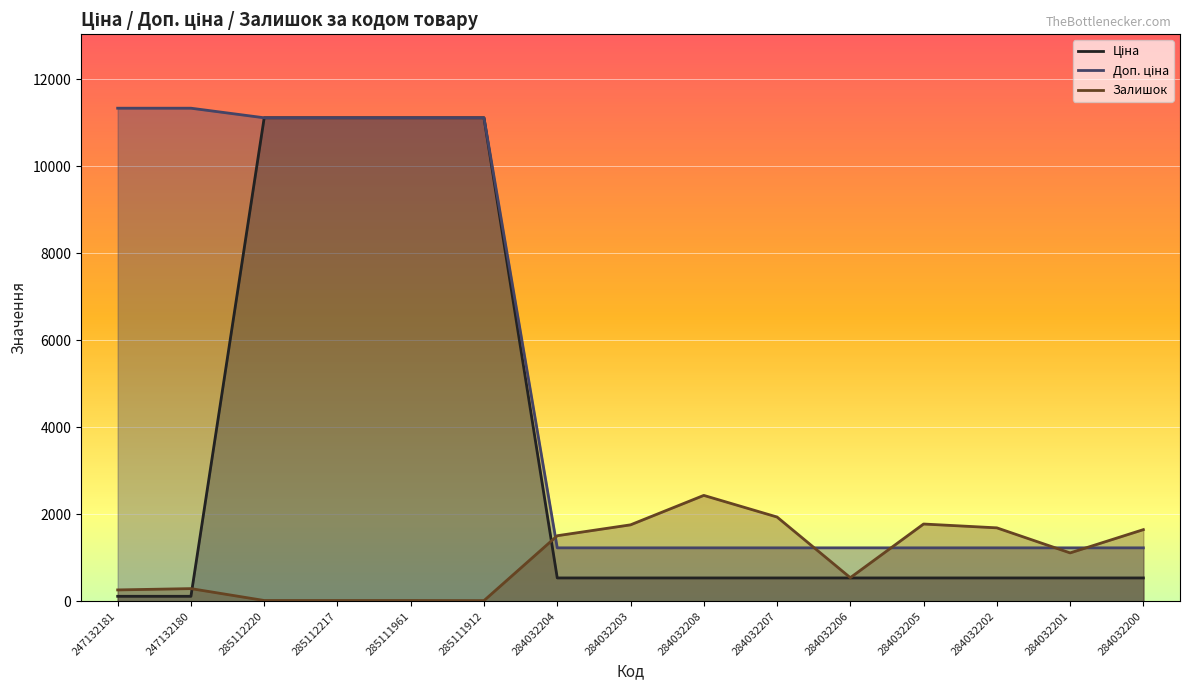

List the series in order of their peak value, lowest first.

Залишок, Ціна, Доп. ціна